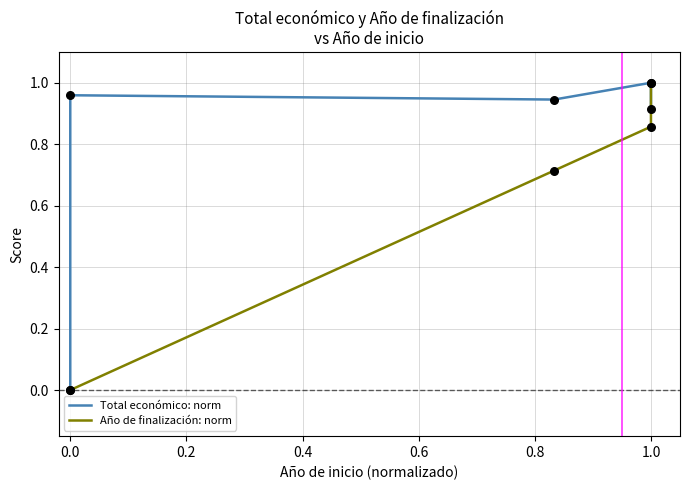

What are all the series names shown in the legend?

Total económico: norm, Año de finalización: norm